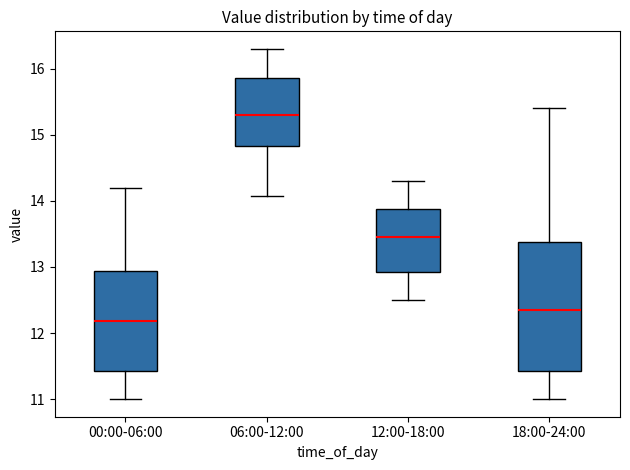

Which box's median line is the lowest?

00:00-06:00